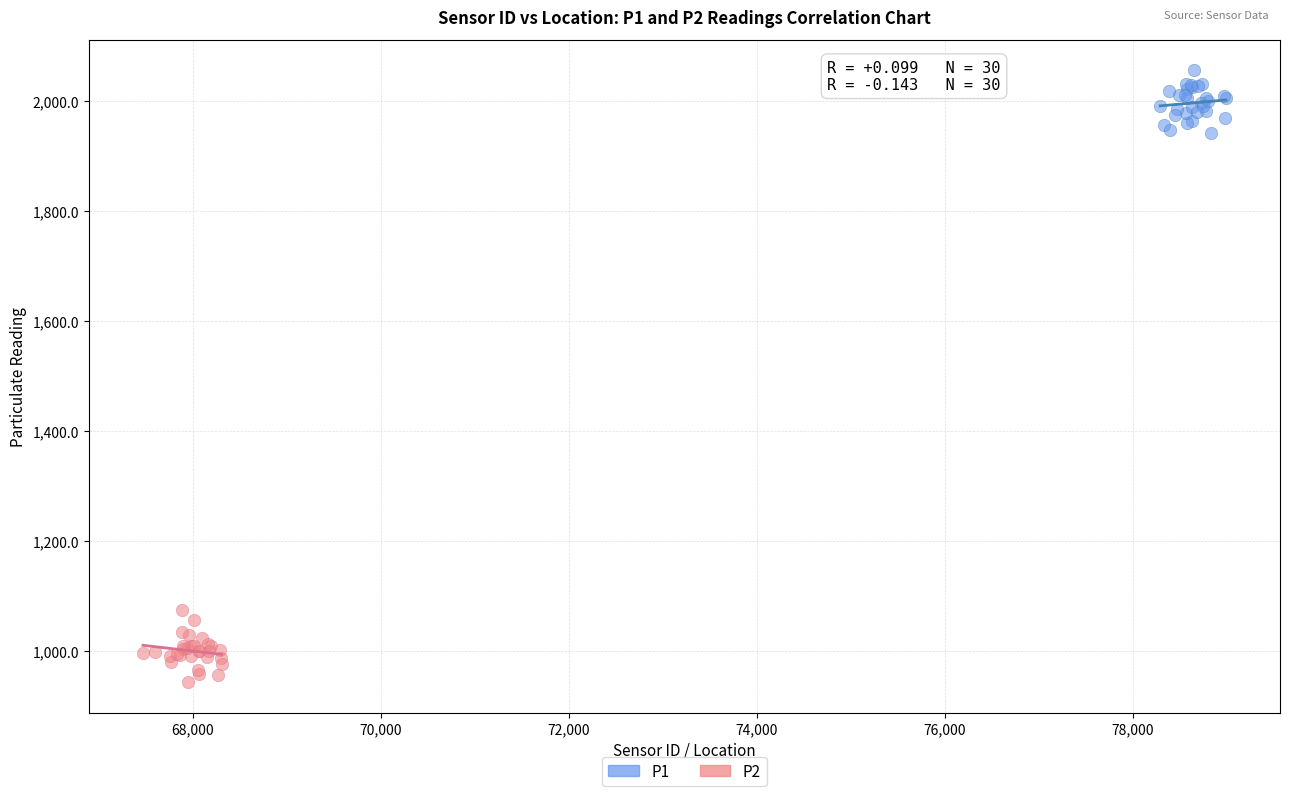

What are all the series names shown in the legend?

P1, P2